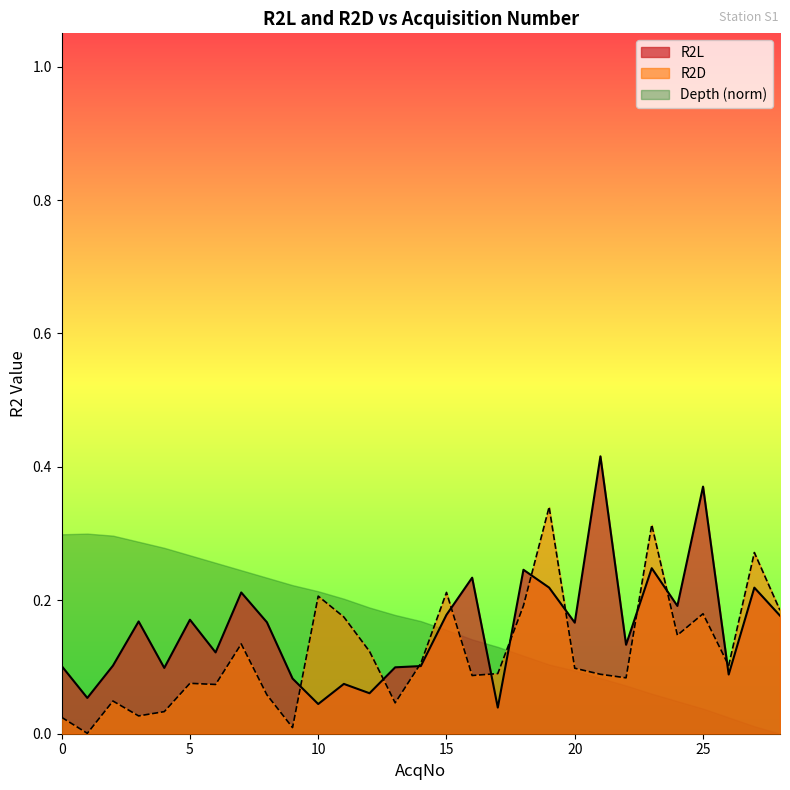

Between 2 and 23, which series saw the biggest shift?

R2D